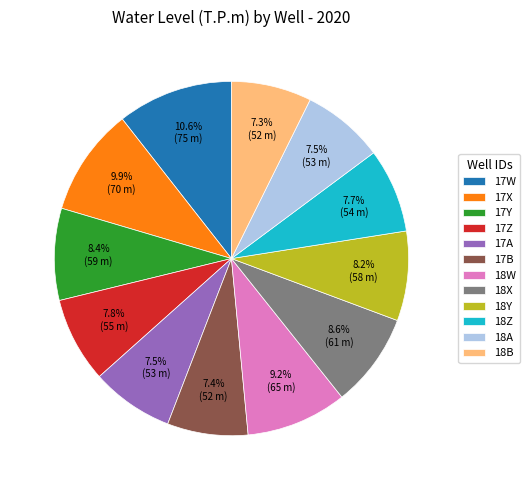

To the nearest percent, what percentage of the pie is 18Z?

8%